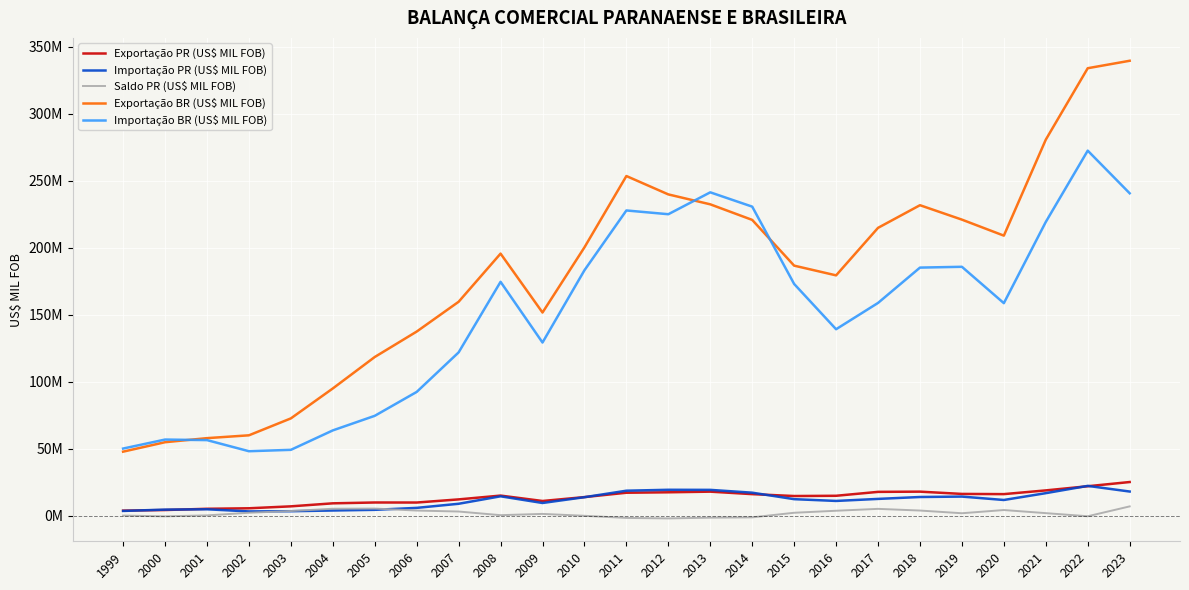

True or false: Exportação PR (US$ MIL FOB) and Exportação BR (US$ MIL FOB) intersect in this chart.

False